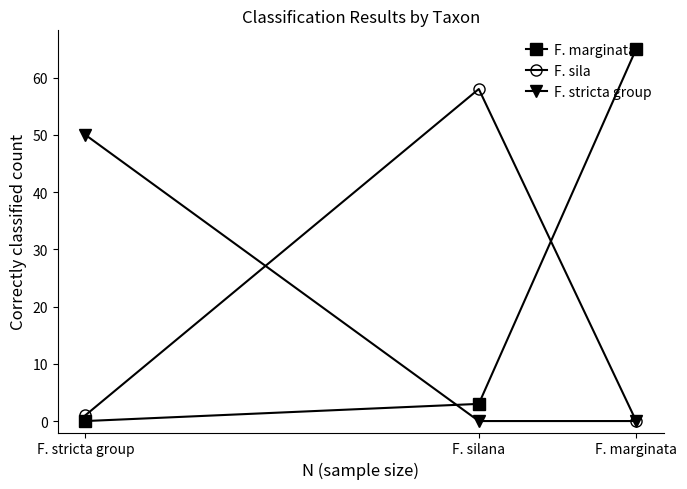

Which category has the highest value across all series?

F. marginata